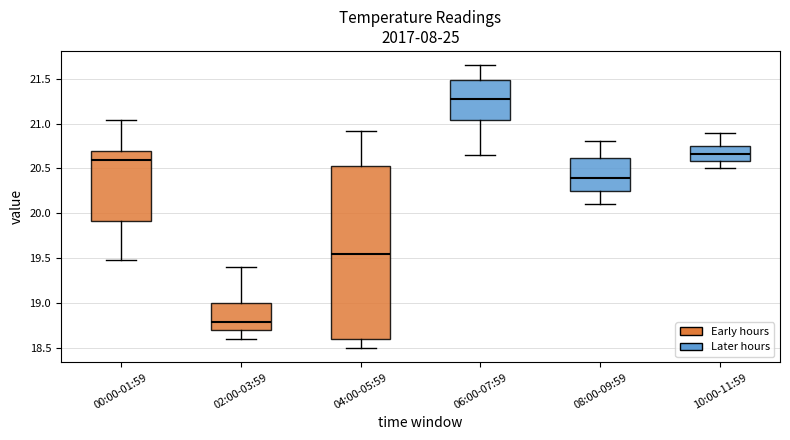

Reading left to right, read every box against the y-axis: the position of its median line, the range the box covers, and the ends of its whiskers. The values are not printed on the chart, so give them approximately, as read against the axis.

00:00-01:59: median 20.60, box 19.90 to 20.70, whiskers 19.50 to 21.05
02:00-03:59: median 18.80, box 18.70 to 19.00, whiskers 18.60 to 19.40
04:00-05:59: median 19.55, box 18.60 to 20.55, whiskers 18.50 to 20.90
06:00-07:59: median 21.30, box 21.05 to 21.50, whiskers 20.65 to 21.65
08:00-09:59: median 20.40, box 20.25 to 20.60, whiskers 20.10 to 20.80
10:00-11:59: median 20.65, box 20.60 to 20.75, whiskers 20.50 to 20.90